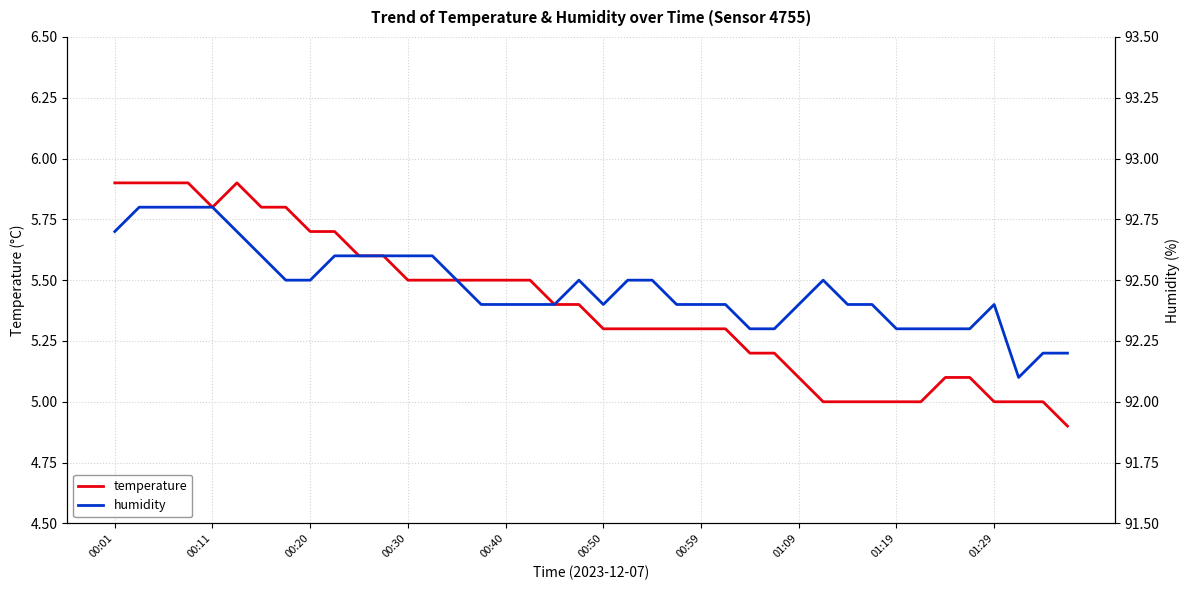

Is it true that humidity equals 159.0 at 10?

False